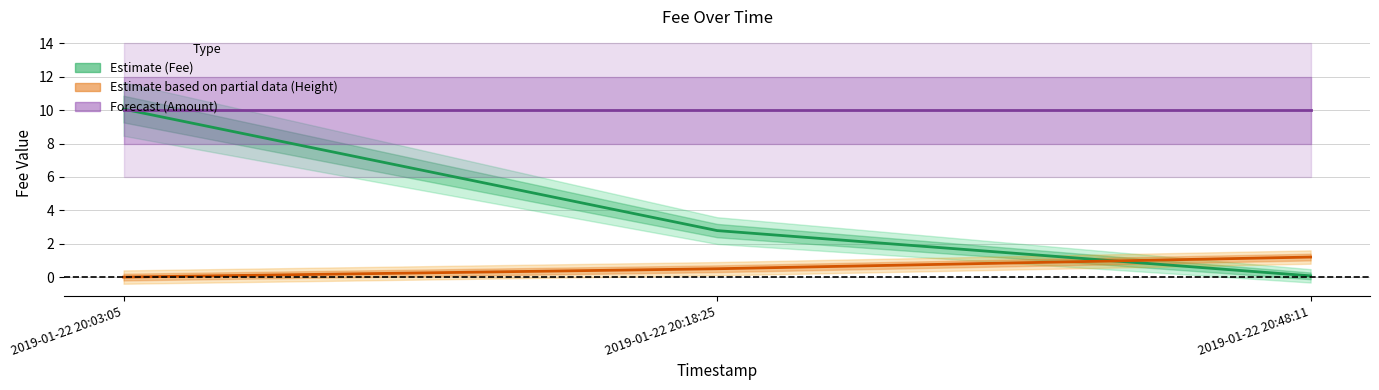

What is the label of the 2nd point from the right?

2019-01-22 20:18:25